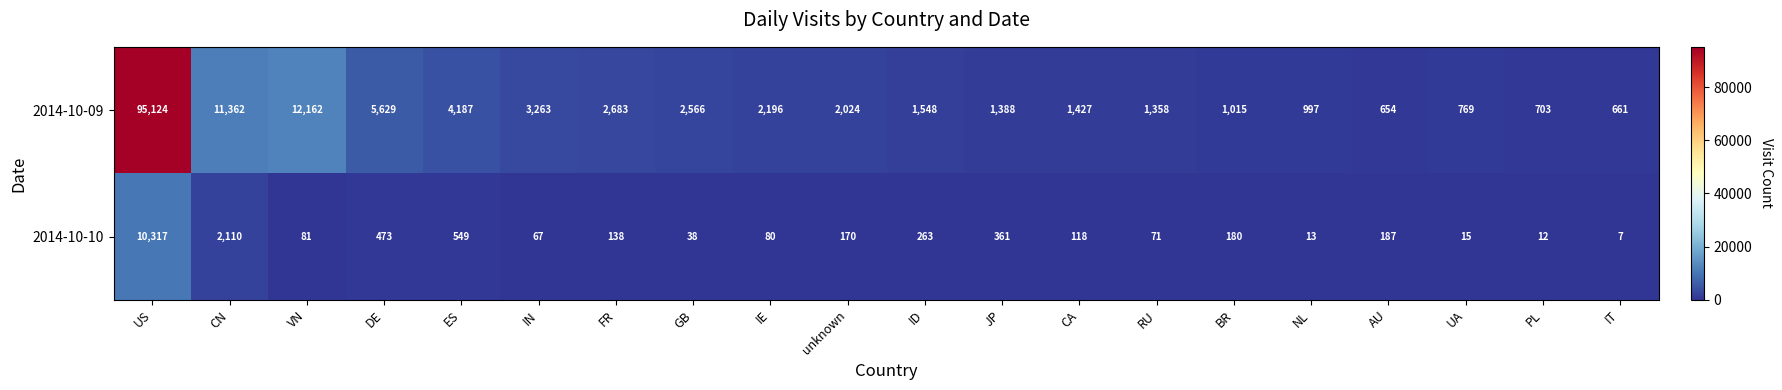

How many distinct data groups are displayed?

2